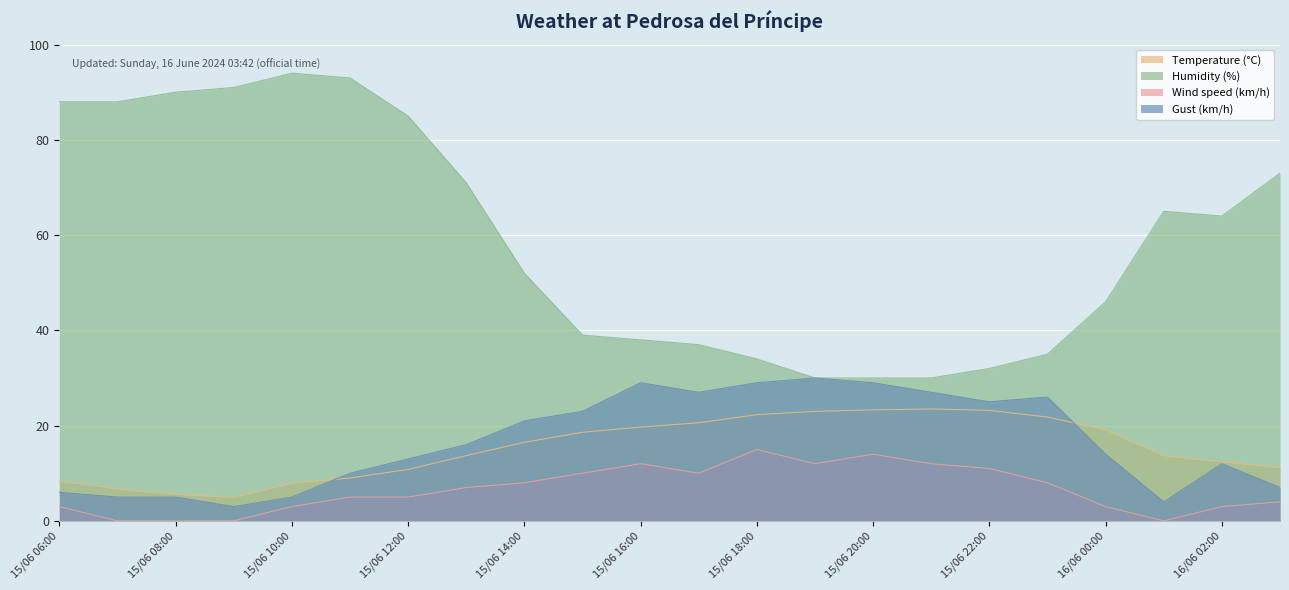

Is it true that Gust (km/h) equals 39.4 at 15/06 17:00?

False